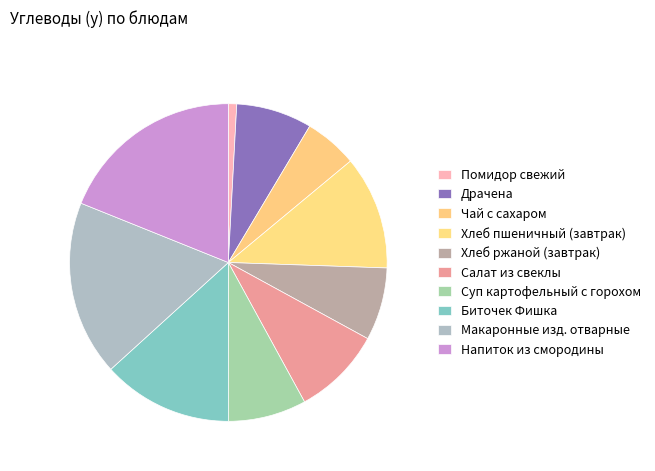

How many segments does this pie chart have?

10